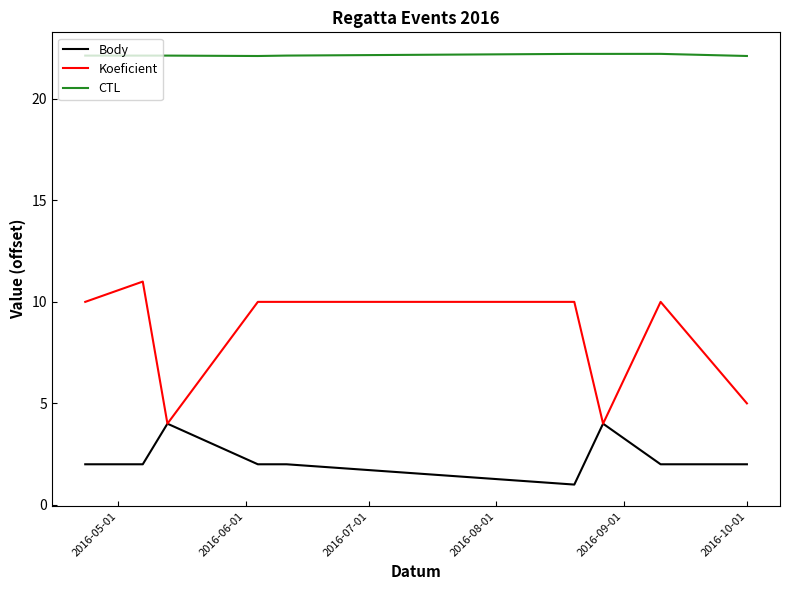

At how many categories does at least one series exceed 11?

9